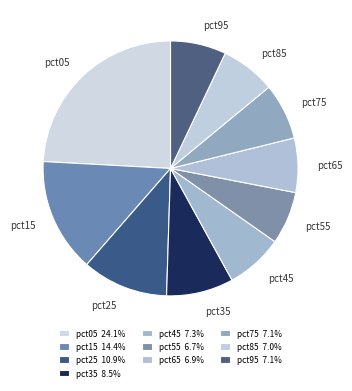

Does pct25 represent more than half of the total?

No